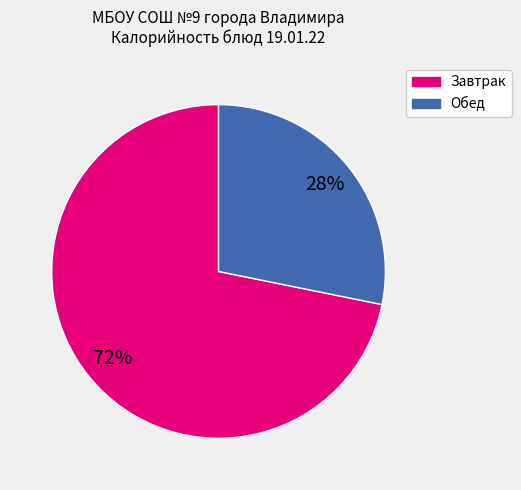

Is there any slice that represents more than half of the pie?

Yes